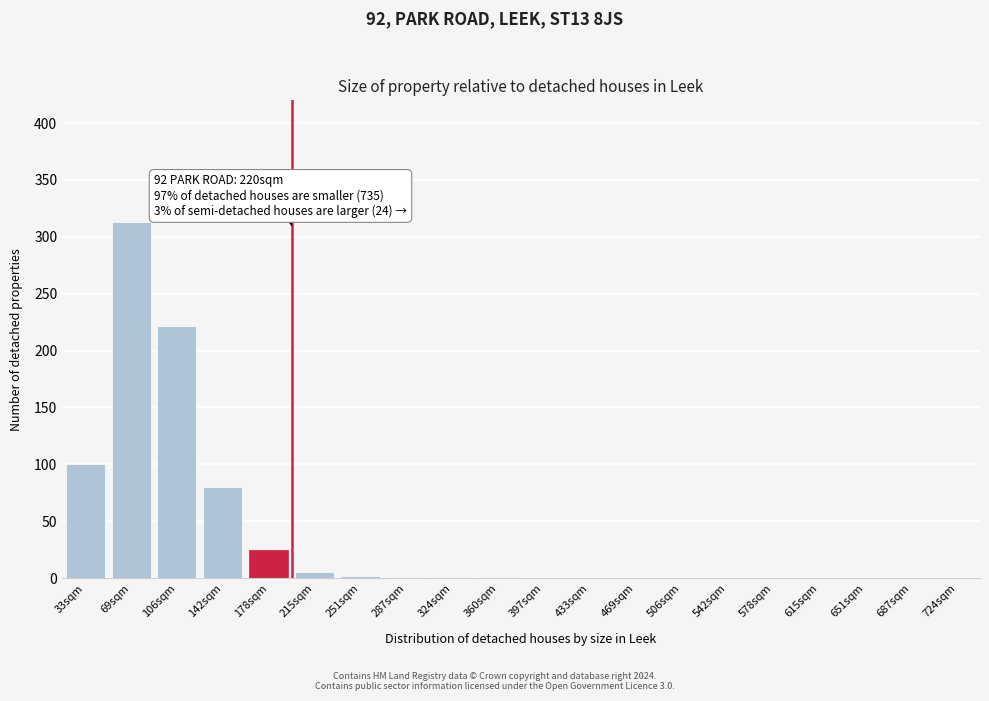

Approximately how many times larger is the value at 106sqm compared to 178sqm?

8.9